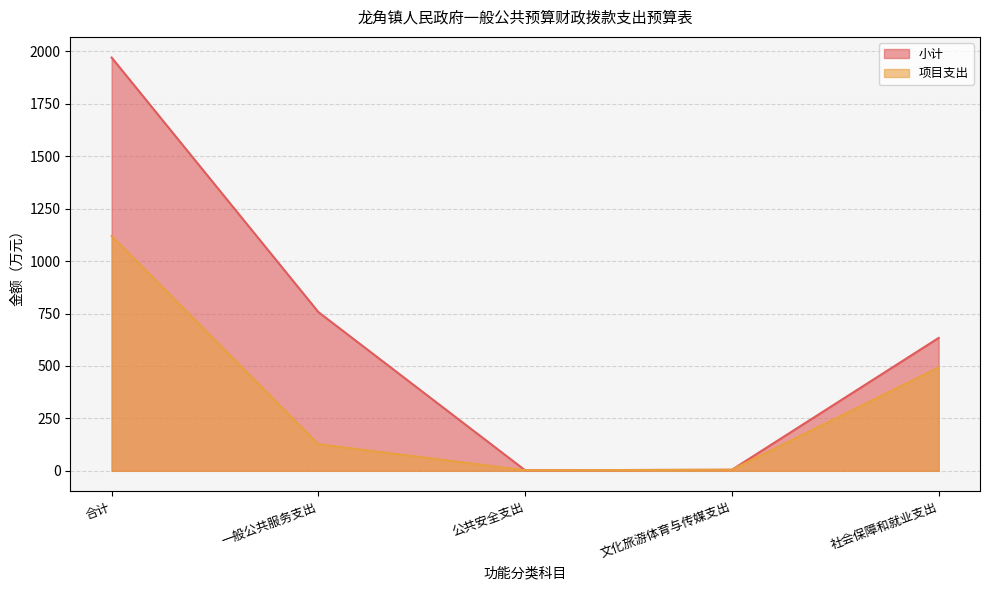

What is the value of the 项目支出 point at the 1st from the left?

1119.5